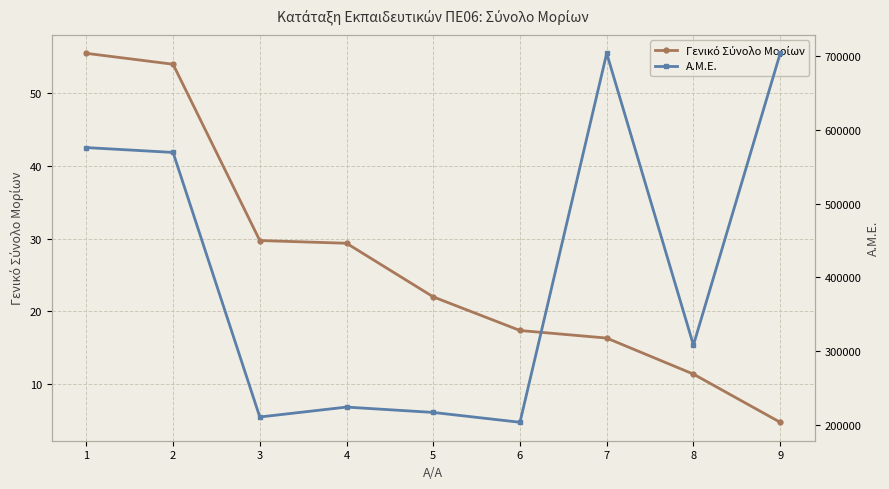

Where does the Γενικό Σύνολο Μορίων series first go above 22?

1